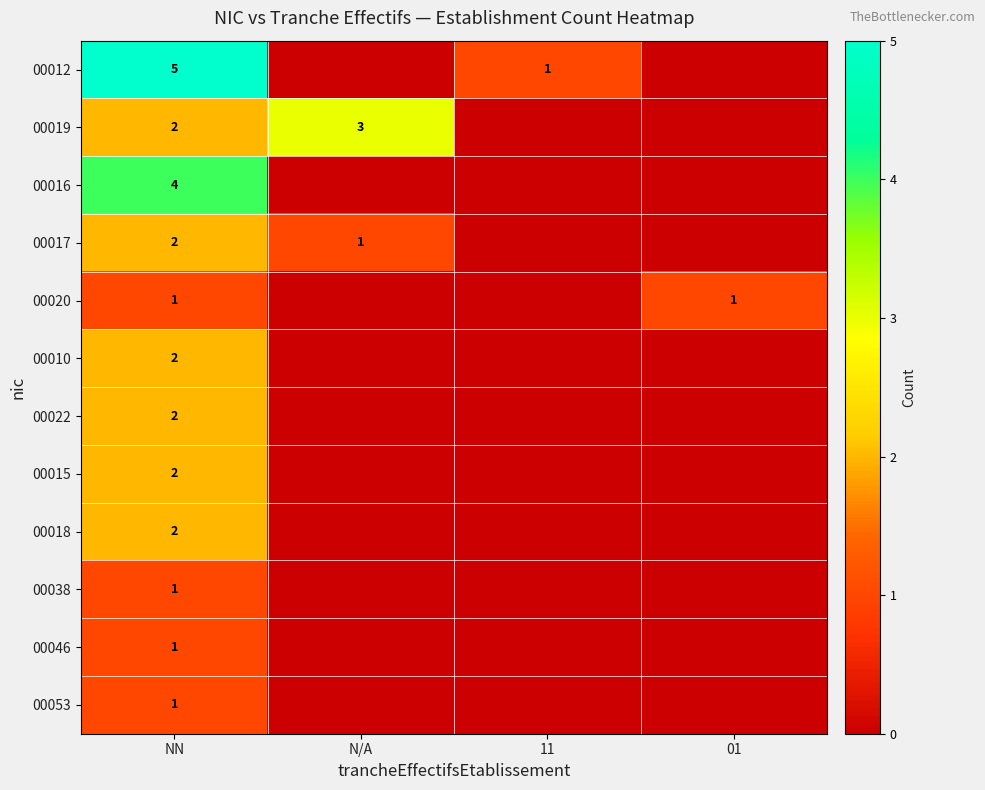

What is the difference between the highest and lowest values at NN?

4